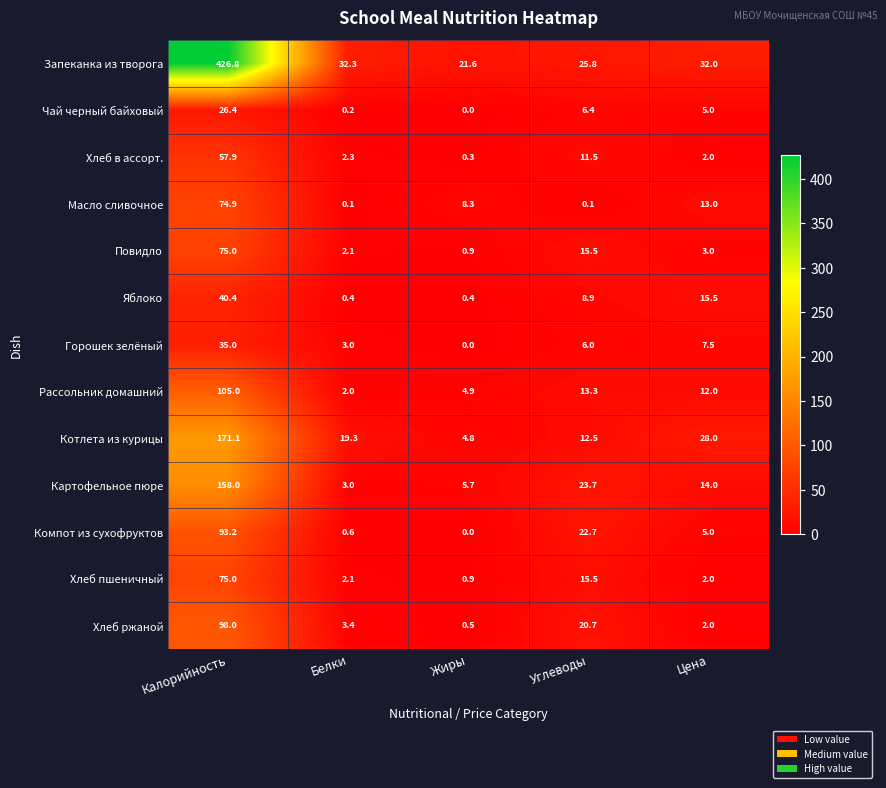

Is it true that Горошек зелёный equals -17.2 at Жиры?

False